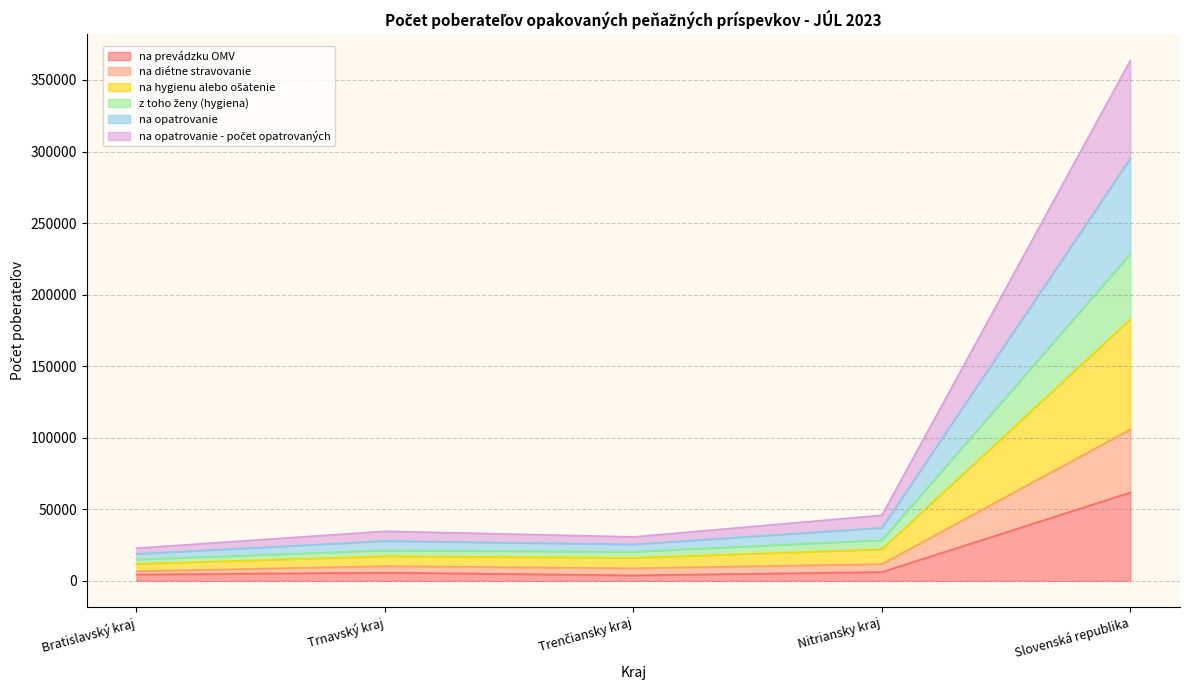

What is the maximum value for na prevádzku OMV?

61719